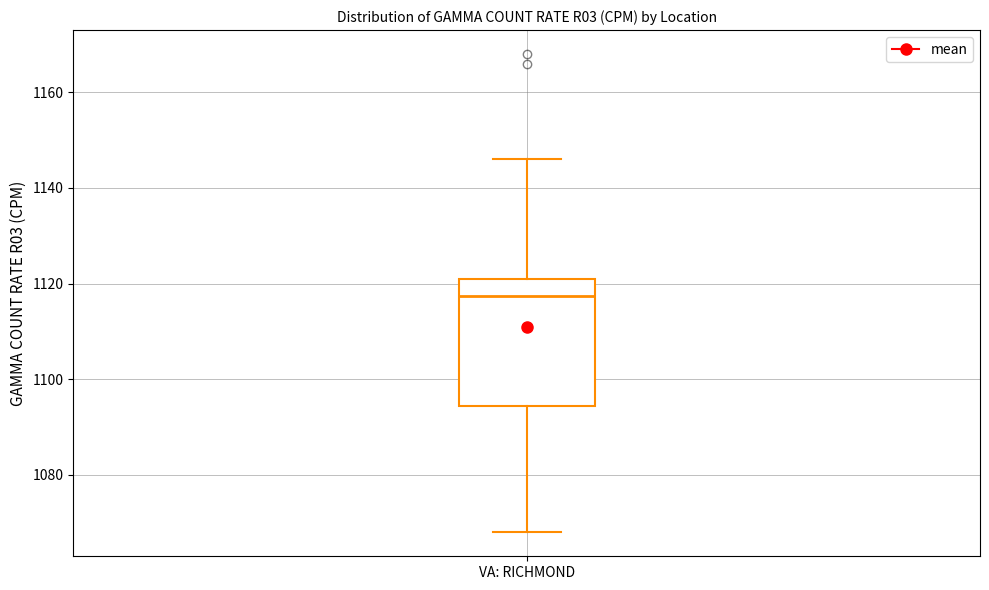

Where does the median line of the box for VA: RICHMOND sit on the y-axis? The values are not printed on the chart, so give them approximately, as read against the axis.

1118